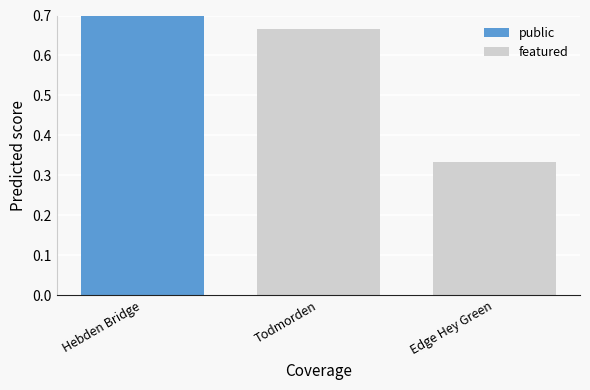

At which label is featured closest to 0?

Edge Hey Green